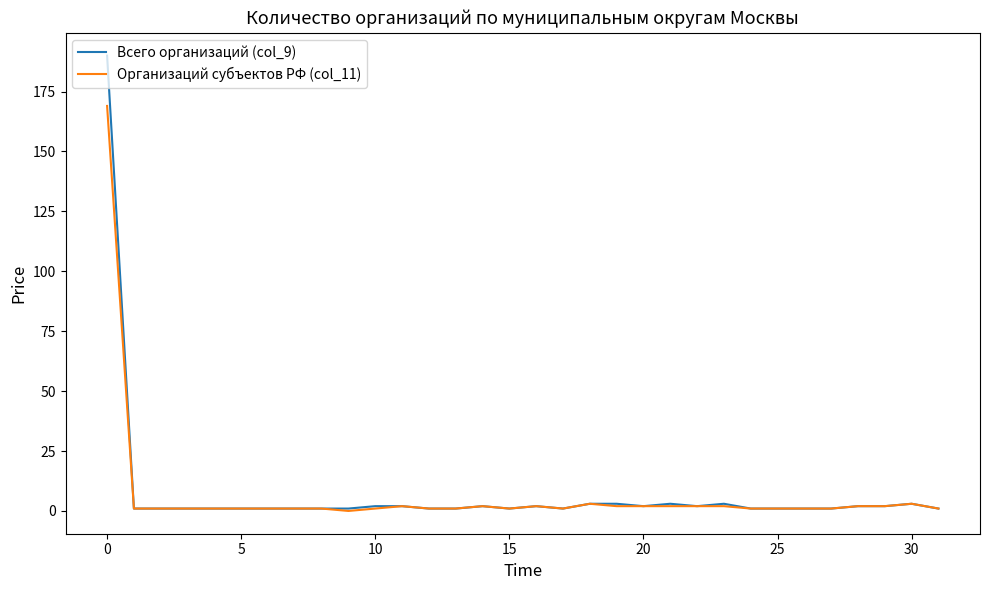

Rank the series by their maximum value, from highest to lowest.

Всего организаций (col_9), Организаций субъектов РФ (col_11)